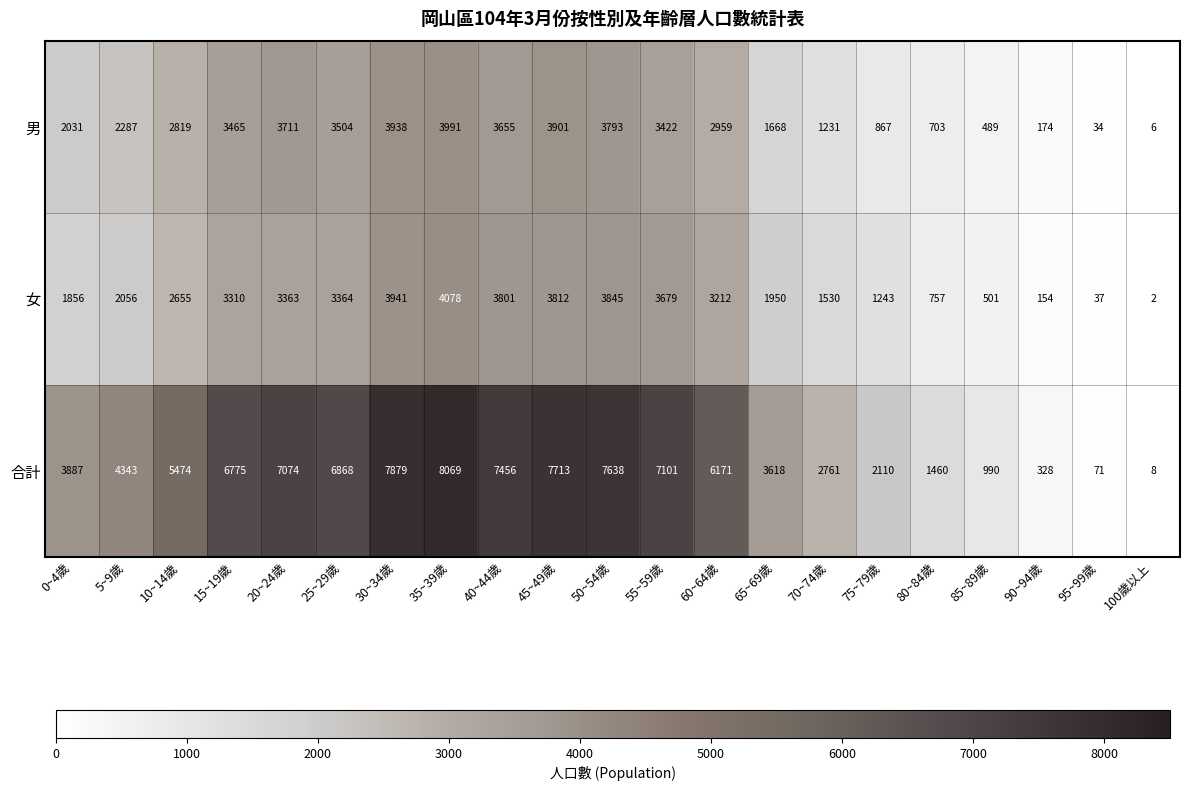

True or false: 男 has a value of 2510 at 35~39歲.

False